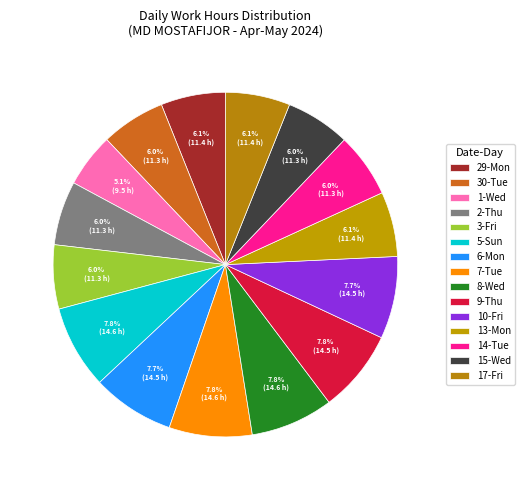

What percentage is the 13-Mon slice, to the nearest percent?

6%